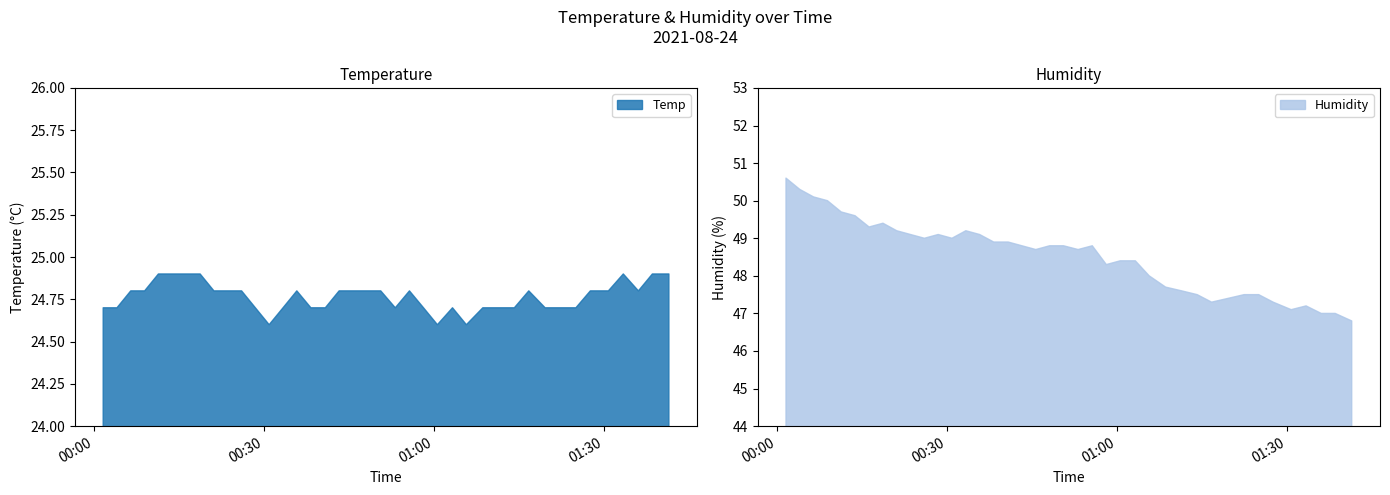

What is the label of the 20th point from the right?

2021/08/24 00:50:37